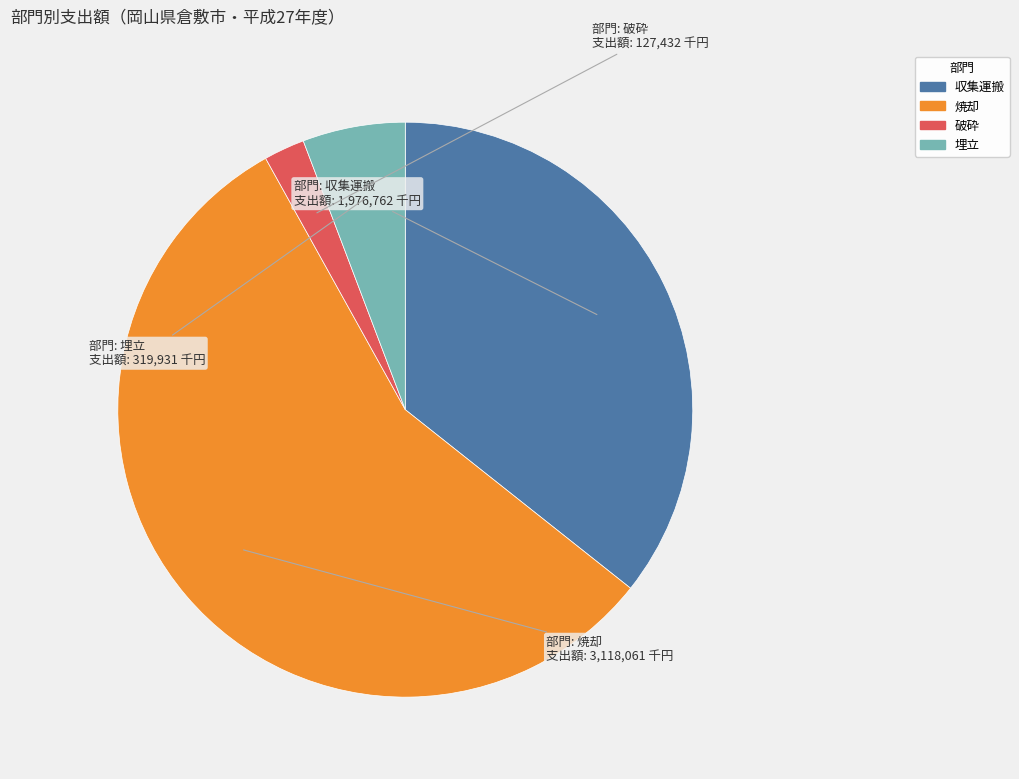

Which slice is the smallest?

破砕